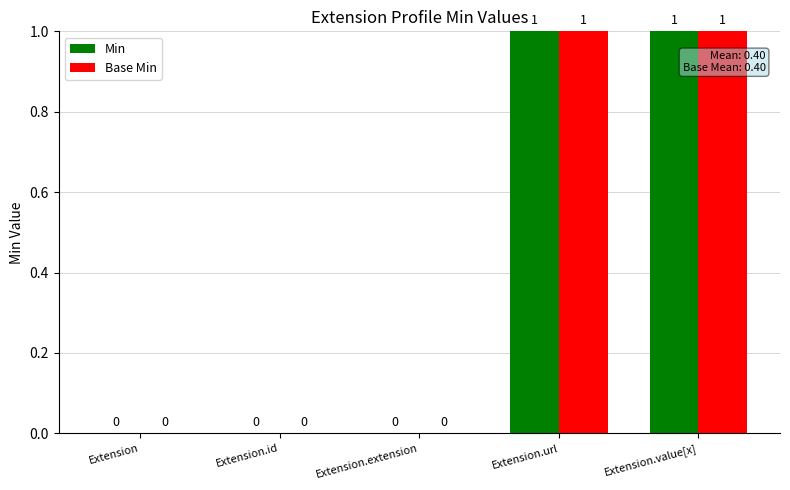

Is the value of Min at Extension.value[x] greater than the value of Base Min at Extension.id?

Yes